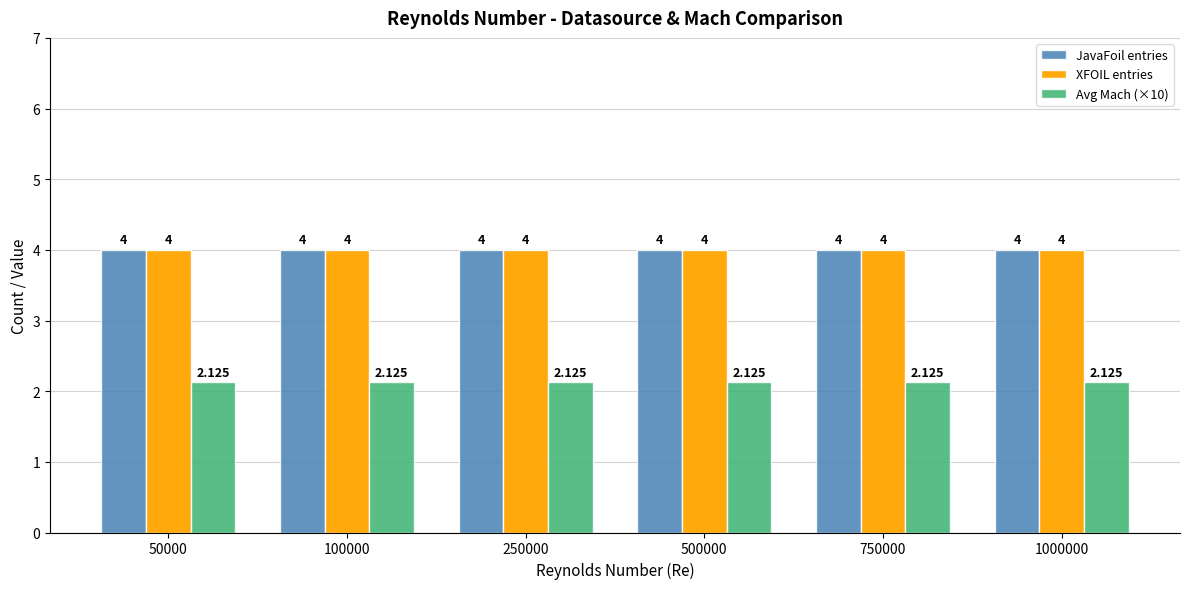

Is the value of Avg Mach (×10) at 250000 greater than the value of XFOIL entries at 750000?

No